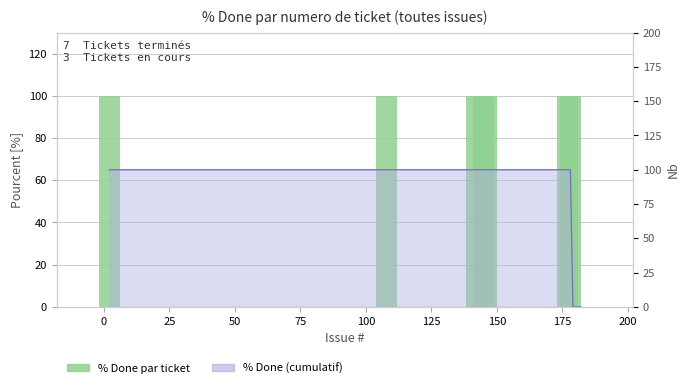

The value at 125 is 36. True or false?

False